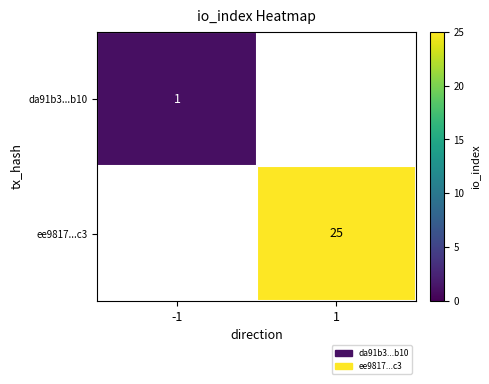

Is it true that ee9817...c3 equals 25 at 1?

True